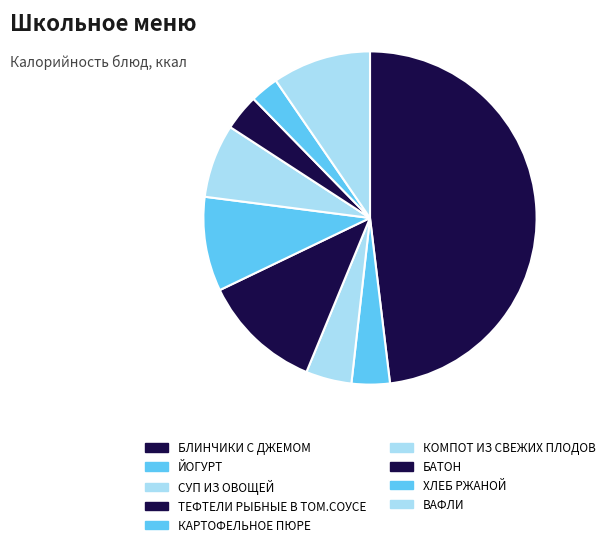

How many segments does this pie chart have?

9